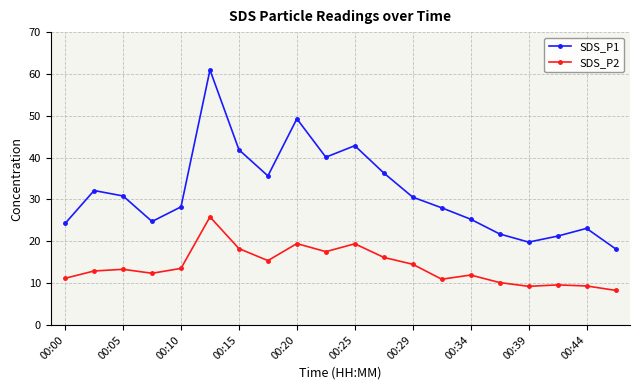

Which series has the widest spread of values?

SDS_P1